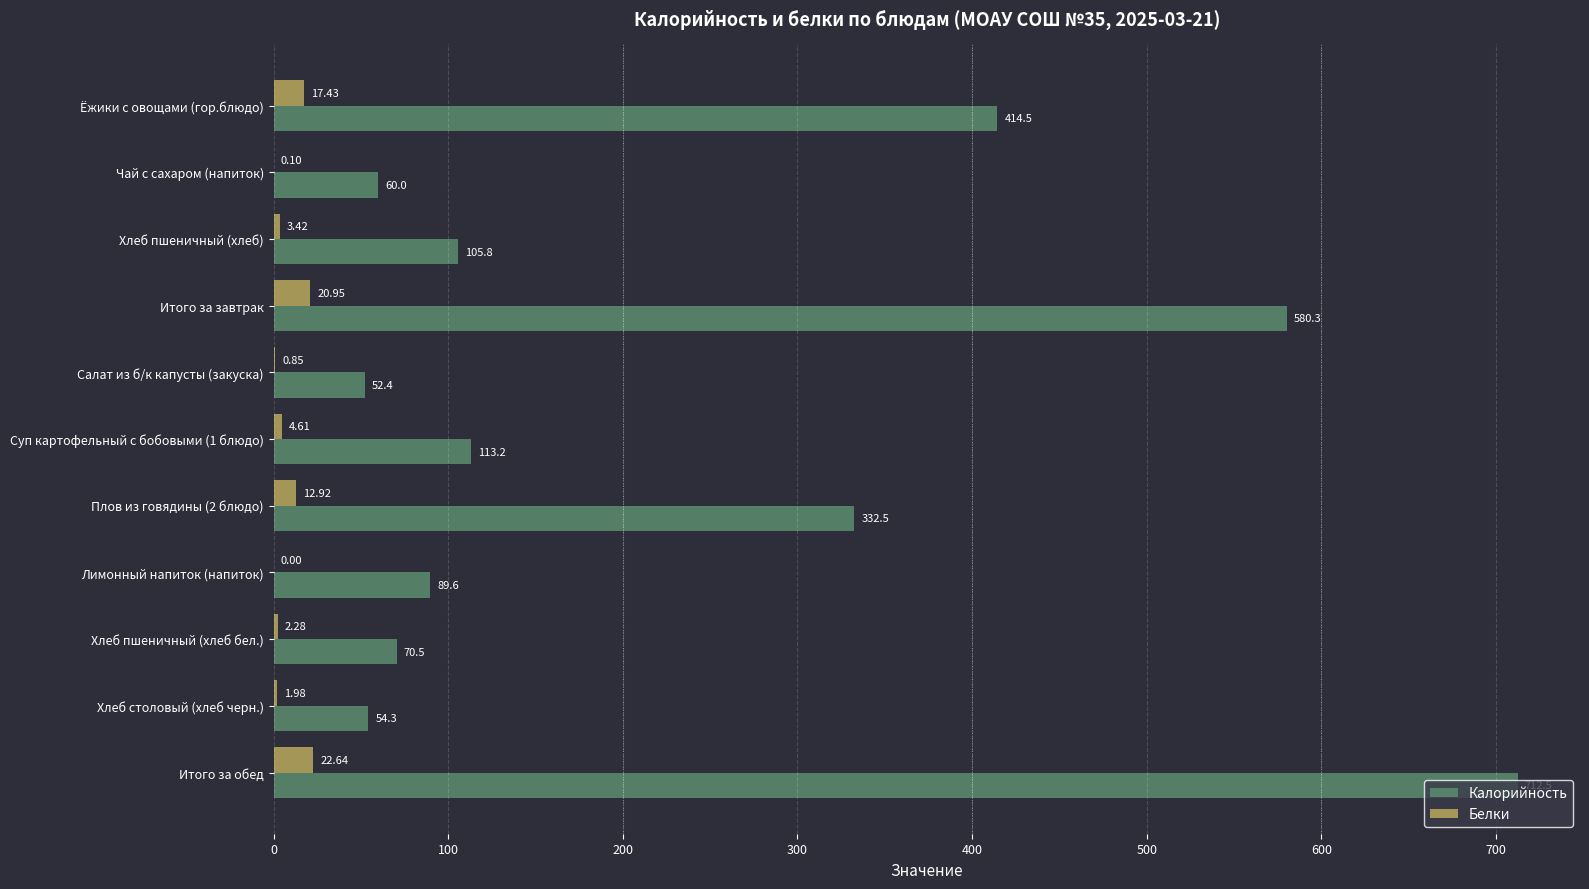

What is the maximum value shown in the chart?

712.5